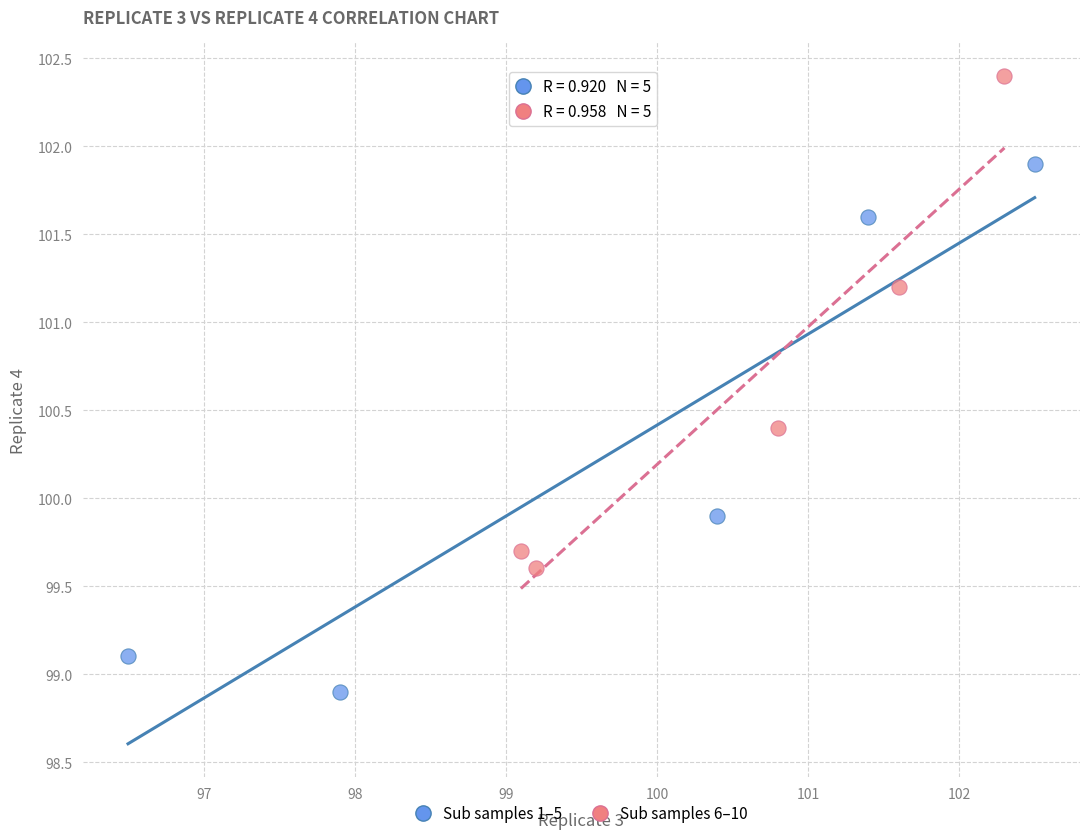

Which series has the widest spread of Y values?

Sub samples 1–5